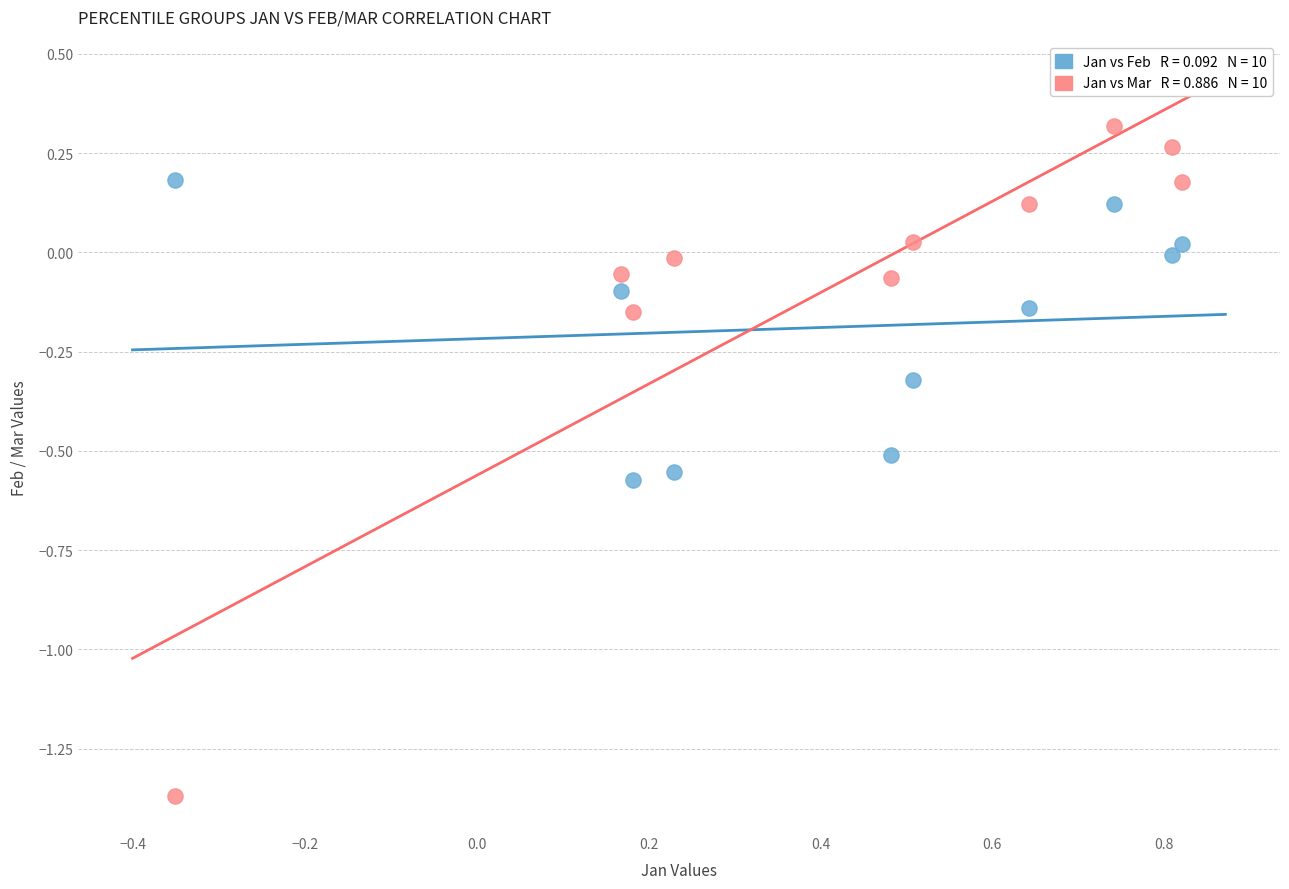

Across all data points, what is the range of X values (max minus min)?

1.2